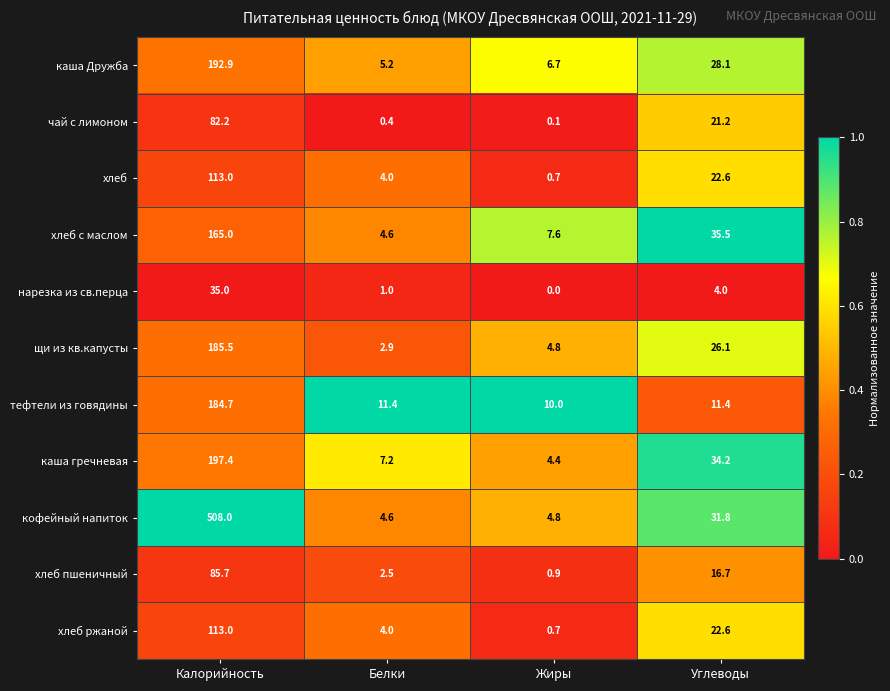

What is the spread (max minus min) of values at Жиры?

10.0